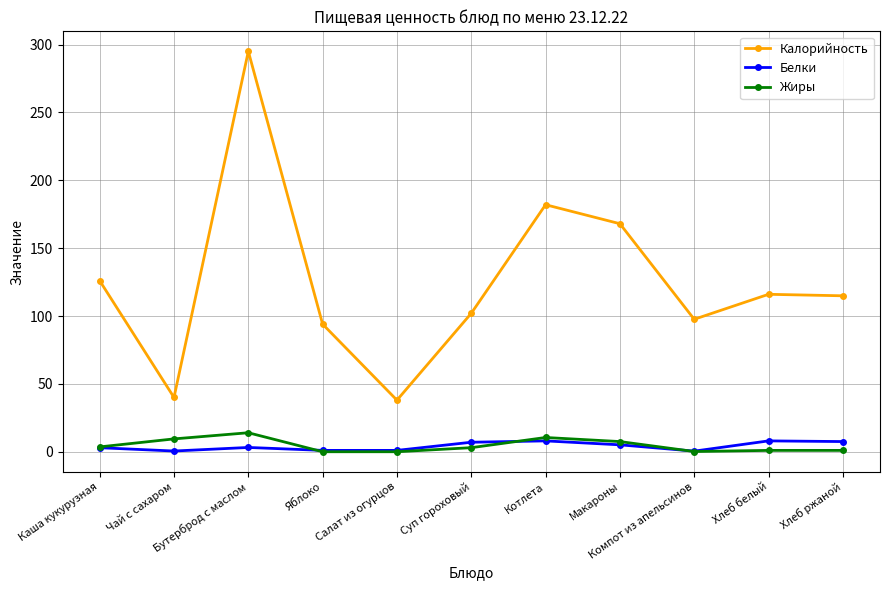

How many data points in Жиры are less than 3?

5